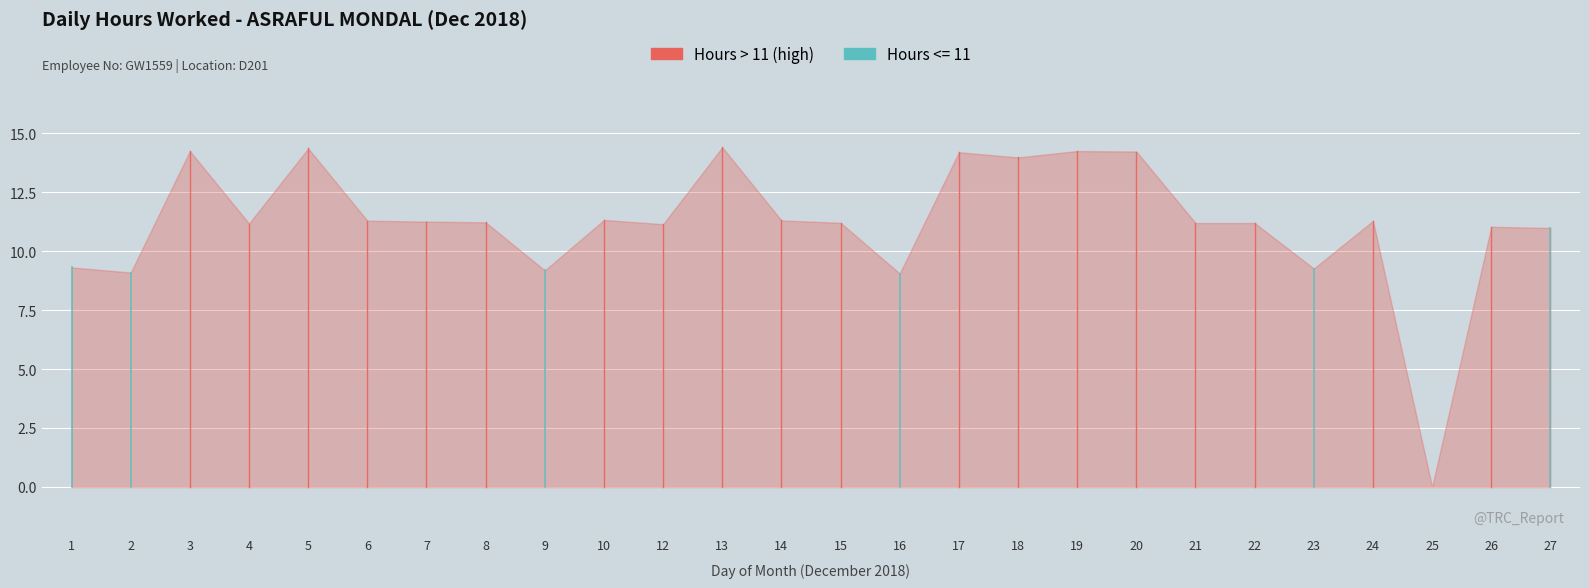

How many interior local valleys (lower than both neighbors) does the data have?

8